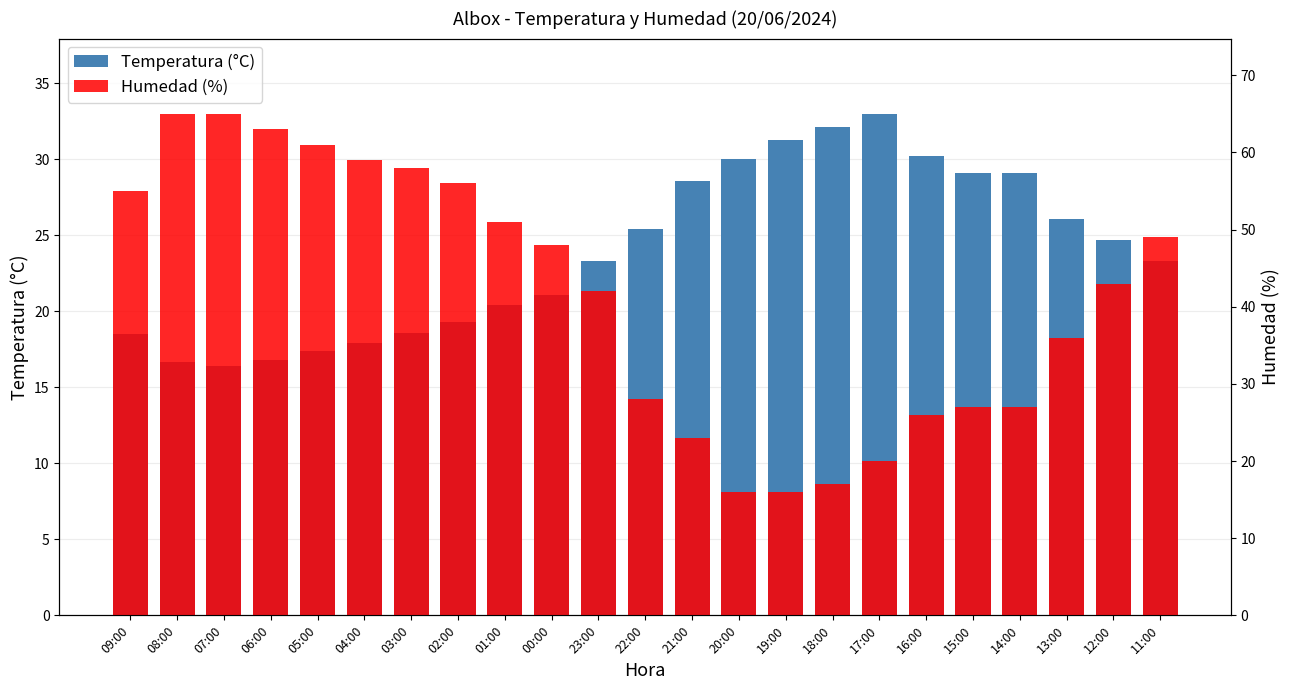

What is the value of the Temperatura (°C) bar at the 5th from the left?

17.4